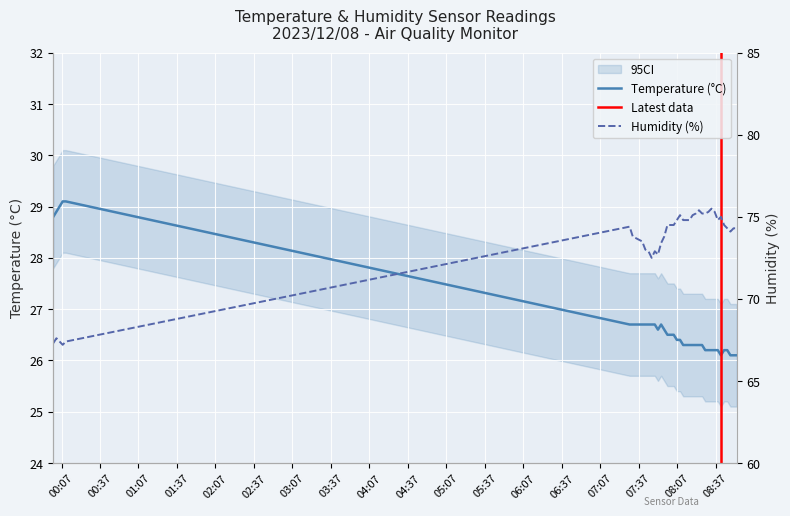

What is the minimum value for Temperature (°C)?

26.1